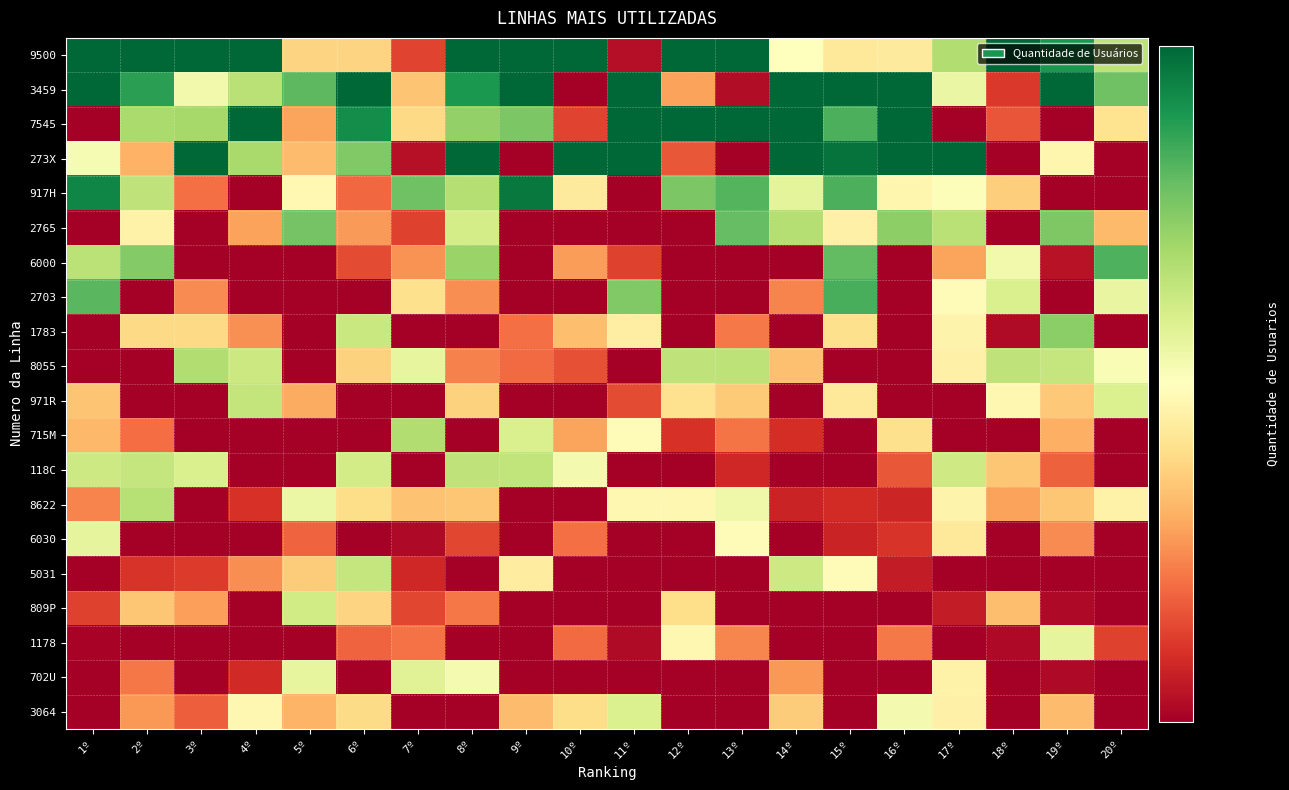

Reading left to right, transcribe all the data shown in this chart.

9500: 1º=2463.0	2º=3573.1	3º=3034.4	4º=2706.0	5º=1615.8	6º=1615.7	7º=1374.6	8º=3364.9	9º=2712.0	10º=2975.5	11º=1282.2	12º=3620.4	13º=3281.8	14º=1754.5	15º=1679.3	16º=1683.2	17º=1980.8	18º=2524.0	19º=2295.4	20º=1948.8
3459: 1º=2519.5	2º=2266.0	3º=1795.0	4º=1963.2	5º=2166.5	6º=2912.2	7º=1585.5	8º=2298.3	9º=2475.4	10º=1238.3	11º=2509.7	12º=1519.4	13º=1280.4	14º=3283.2	15º=3321.1	16º=2964.8	17º=1823.3	18º=1354.3	19º=2683.5	20º=2130.4
7545: 1º=1249.1	2º=1998.3	3º=2008.0	4º=2829.9	5º=1523.6	6º=2334.3	7º=1629.9	8º=2048.3	9º=2101.8	10º=1375.2	11º=2950.9	12º=2560.5	13º=2890.5	14º=2800.8	15º=2204.6	16º=2855.1	17º=1181.7	18º=1397.5	19º=1094.8	20º=1657.3
273X: 1º=1781.8	2º=1546.6	3º=2664.1	4º=2005.0	5º=1565.8	6º=2090.6	7º=1285.1	8º=2610.9	9º=1152.0	10º=2981.2	11º=2550.9	12º=1400.9	13º=1013.6	14º=2637.5	15º=2419.7	16º=2464.2	17º=2548.9	18º=1151.0	19º=1721.2	20º=1234.8
917H: 1º=2360.9	2º=1945.6	3º=1439.1	4º=976.1	5º=1732.0	6º=1429.2	7º=2129.7	8º=1970.2	9º=2402.7	10º=1683.9	11º=1073.1	12º=2101.3	13º=2183.7	14º=1838.1	15º=2201.3	16º=1721.3	17º=1771.4	18º=1606.5	19º=910.0	20º=1052.9
2765: 1º=799.8	2º=1710.3	3º=1225.6	4º=1517.9	5º=2118.4	6º=1505.0	7º=1370.1	8º=1889.6	9º=1096.8	10º=868.4	11º=1188.6	12º=995.1	13º=2151.7	14º=1968.7	15º=1705.8	16º=2064.0	17º=1962.0	18º=1033.3	19º=2095.8	20º=1564.2
6000: 1º=1953.3	2º=2085.8	3º=1222.1	4º=911.4	5º=1087.5	6º=1385.1	7º=1494.0	8º=2032.9	9º=757.4	10º=1510.1	11º=1370.6	12º=1078.8	13º=926.1	14º=1251.4	15º=2155.7	16º=1229.9	17º=1522.1	18º=1797.3	19º=1290.3	20º=2198.8
2703: 1º=2171.7	2º=1116.4	3º=1480.9	4º=1189.3	5º=1165.5	6º=797.3	7º=1647.7	8º=1485.0	9º=818.9	10º=1156.3	11º=2091.3	12º=1098.2	13º=957.7	14º=1469.3	15º=2206.2	16º=1102.0	17º=1740.6	18º=1873.5	19º=1095.4	20º=1823.9
1783: 1º=1248.7	2º=1629.4	3º=1631.1	4º=1490.5	5º=849.4	6º=1921.5	7º=1181.1	8º=987.9	9º=1439.0	10º=1569.8	11º=1694.5	12º=743.4	13º=1456.4	14º=1045.4	15º=1647.9	16º=970.4	17º=1713.8	18º=1276.0	19º=2067.5	20º=917.4
8055: 1º=1169.9	2º=853.3	3º=1981.7	4º=1915.9	5º=1054.3	6º=1613.5	7º=1832.3	8º=1467.8	9º=1432.2	10º=1391.0	11º=825.0	12º=1943.5	13º=1948.0	14º=1576.1	15º=1167.1	16º=1181.3	17º=1705.3	18º=1943.4	19º=1929.4	20º=1780.3
971R: 1º=1581.7	2º=809.0	3º=916.4	4º=1937.0	5º=1532.4	6º=705.2	7º=833.0	8º=1611.4	9º=699.5	10º=915.2	11º=1385.0	12º=1650.8	13º=1595.5	14º=1003.1	15º=1678.9	16º=1021.1	17º=1143.2	18º=1726.4	19º=1592.2	20º=1868.7
715M: 1º=1558.1	2º=1437.9	3º=799.1	4º=1167.9	5º=1030.0	6º=1001.4	7º=1982.7	8º=1202.1	9º=1873.7	10º=1522.5	11º=1742.8	12º=1346.0	13º=1449.5	14º=1335.9	15º=935.8	16º=1645.4	17º=1050.9	18º=705.7	19º=1541.8	20º=911.4
118C: 1º=1910.0	2º=1927.9	3º=1876.1	4º=1153.8	5º=683.5	6º=1894.0	7º=1230.8	8º=1944.8	9º=1940.8	10º=1794.1	11º=1053.4	12º=1173.6	13º=1326.0	14º=1083.2	15º=887.7	16º=1401.3	17º=1904.3	18º=1585.9	19º=1418.9	20º=791.9
8622: 1º=1471.8	2º=1966.9	3º=844.9	4º=1344.2	5º=1818.1	6º=1637.8	7º=1580.1	8º=1587.3	9º=1134.5	10º=1047.5	11º=1728.4	12º=1729.3	13º=1804.5	14º=1320.0	15º=1335.0	16º=1322.0	17º=1713.7	18º=1518.0	19º=1586.6	20º=1710.4
6030: 1º=1833.4	2º=1105.3	3º=1154.9	4º=783.5	5º=1422.3	6º=706.9	7º=1273.6	8º=1375.2	9º=1037.4	10º=1438.8	11º=699.7	12º=708.8	13º=1744.5	14º=1134.6	15º=1319.0	16º=1348.3	17º=1675.1	18º=944.2	19º=1481.1	20º=772.1
5031: 1º=721.0	2º=1348.0	3º=1360.1	4º=1486.6	5º=1602.5	6º=1928.9	7º=1328.3	8º=1075.6	9º=1692.8	10º=1007.5	11º=1227.2	12º=756.0	13º=686.6	14º=1911.7	15º=1746.1	16º=1307.0	17º=1188.0	18º=880.0	19º=858.0	20º=980.6
809P: 1º=1370.3	2º=1586.3	3º=1515.2	4º=1018.6	5º=1900.1	6º=1616.7	7º=1377.0	8º=1451.9	9º=1201.0	10º=976.5	11º=1117.9	12º=1642.7	13º=671.8	14º=804.6	15º=713.1	16º=706.2	17º=1306.0	18º=1572.0	19º=1272.3	20º=780.8
1178: 1º=1262.3	2º=1239.2	3º=857.0	4º=1188.8	5º=1143.8	6º=1420.5	7º=1445.0	8º=694.2	9º=1113.4	10º=1433.2	11º=1277.0	12º=1726.8	13º=1475.0	14º=843.9	15º=726.3	16º=1454.3	17º=670.2	18º=1273.0	19º=1833.4	20º=1369.1
702U: 1º=1128.9	2º=1453.1	3º=1217.9	4º=1329.0	5º=1832.1	6º=1126.2	7º=1857.2	8º=1786.2	9º=884.4	10º=723.7	11º=763.6	12º=658.7	13º=755.5	14º=1503.6	15º=726.0	16º=1040.9	17º=1709.3	18º=665.1	19º=1271.0	20º=993.7
3064: 1º=775.2	2º=1500.7	3º=1415.7	4º=1727.3	5º=1548.8	6º=1634.6	7º=980.7	8º=849.5	9º=1568.3	10º=1638.8	11º=1869.1	12º=1144.4	13º=1093.5	14º=1600.6	15º=1054.4	16º=1794.2	17º=1703.4	18º=1165.0	19º=1568.6	20º=1254.0